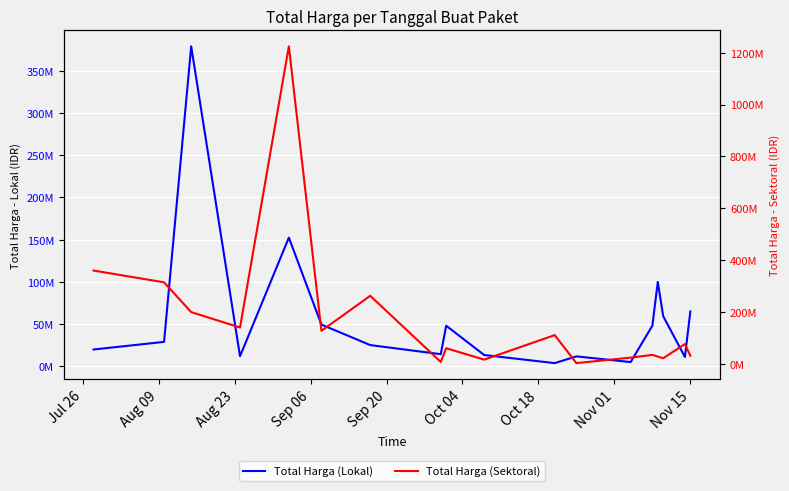

What position from the right is Aug 09?

17